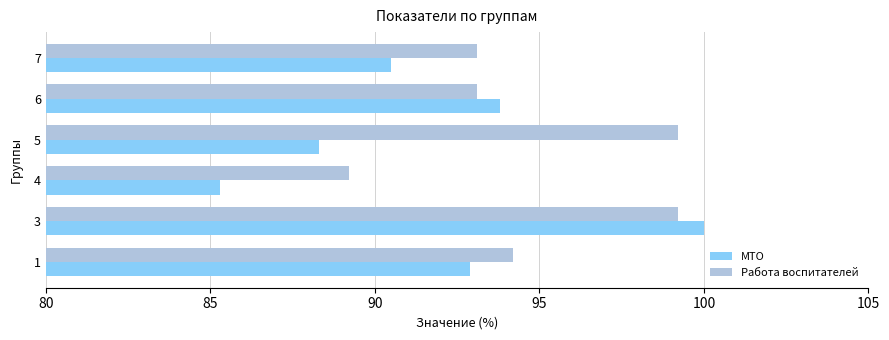

How many values in the МТО series are below 92?

3